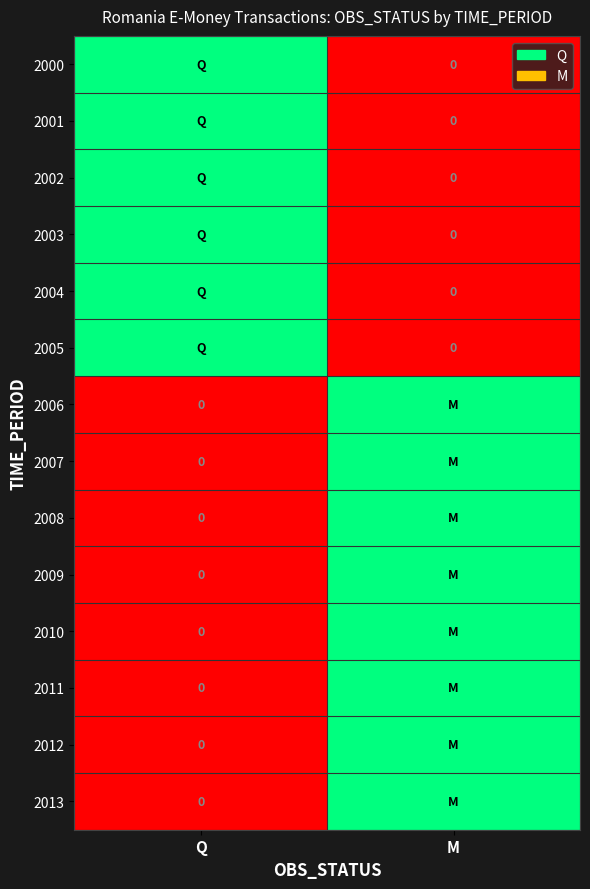

Rank the series at M from lowest to highest value.

2000, 2001, 2002, 2003, 2004, 2005, 2006, 2007, 2008, 2009, 2010, 2011, 2012, 2013